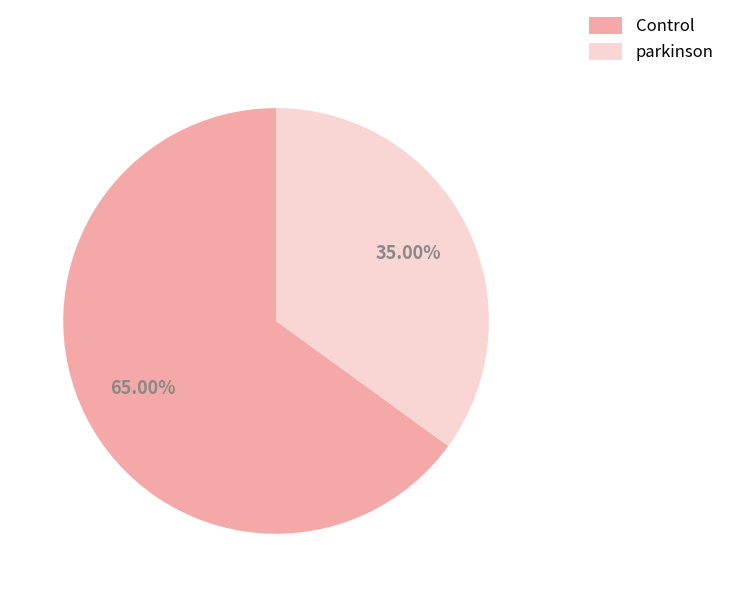

Count the number of slices in the pie.

2